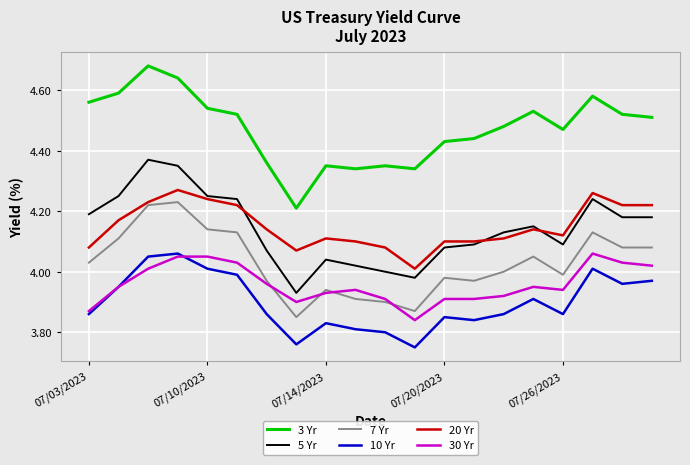

Count the number of categories in the chart.

20